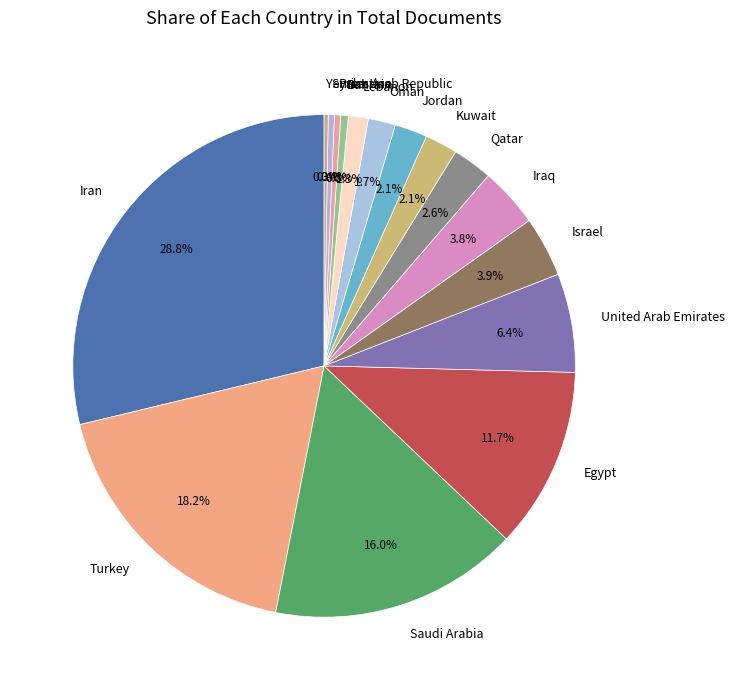

The Egypt slice represents 12% of the pie. True or false?

True